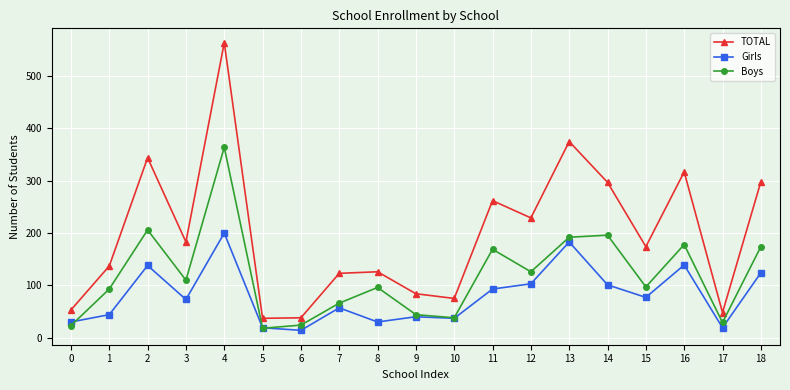

What is the maximum value shown in the chart?

564